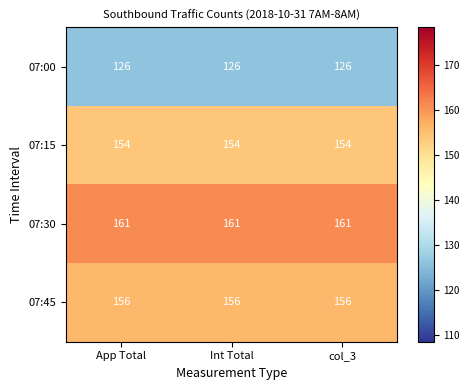

At how many categories does at least one series exceed 139?

3